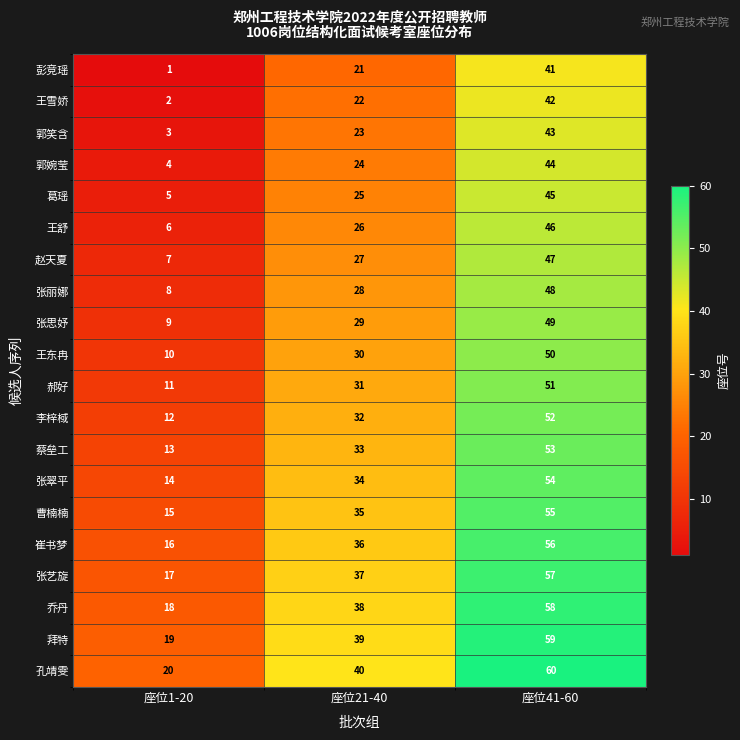

Rank the categories by 郭婉莹 value from highest to lowest.

座位41-60, 座位21-40, 座位1-20